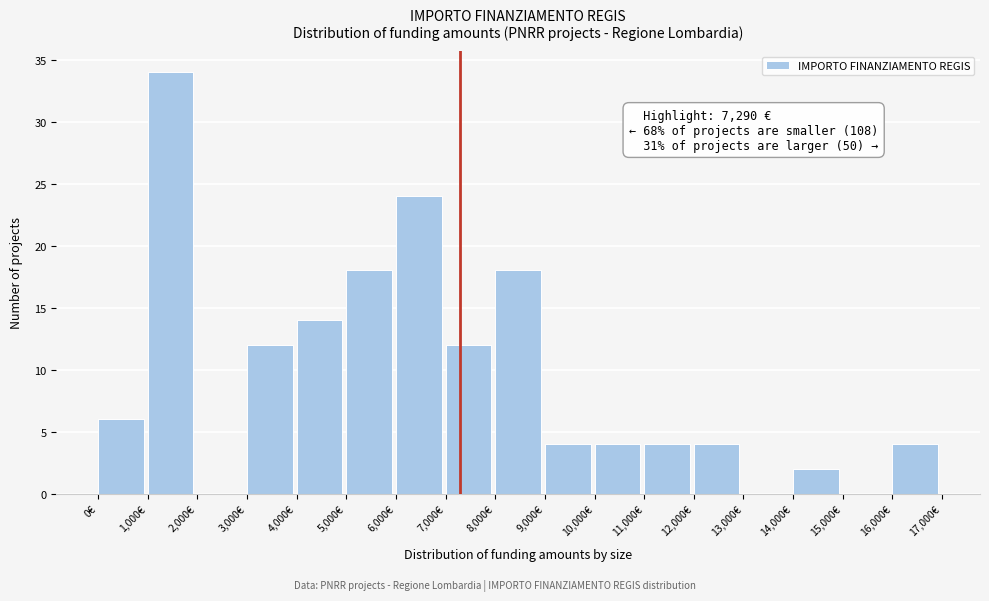

Which range on the x-axis has the tallest bar?

1000 to 2000